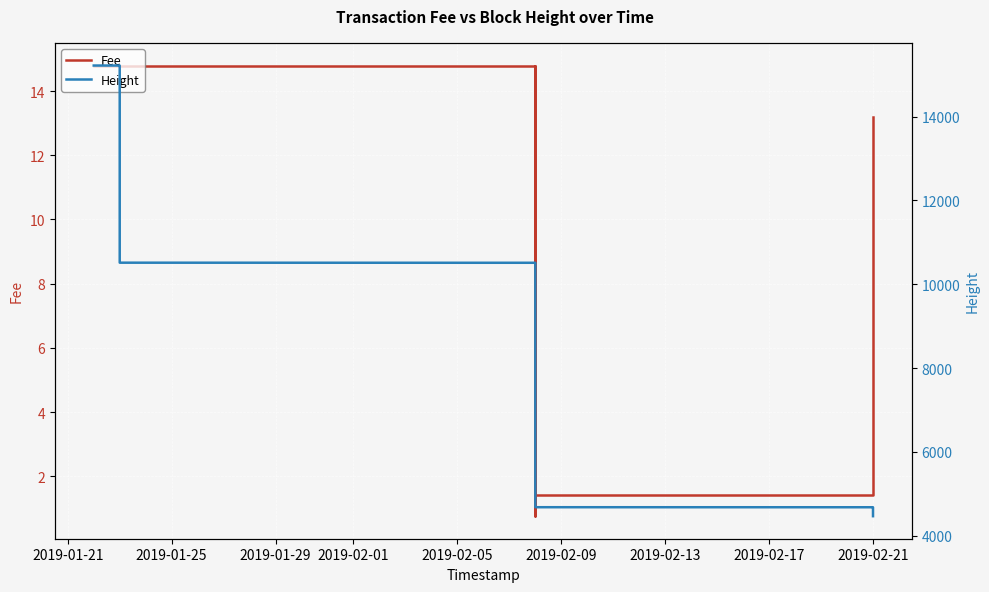

In Fee, how many points are lower than both neighbors (excluding endpoints)?

1